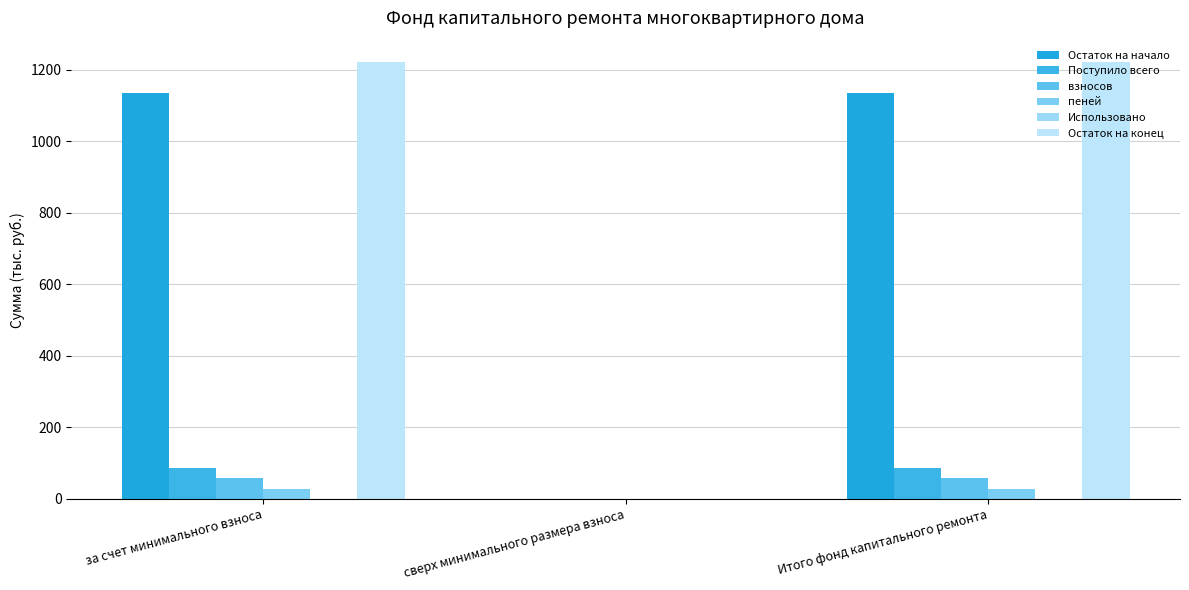

At which label does пеней first exceed 27?

за счет минимального взноса